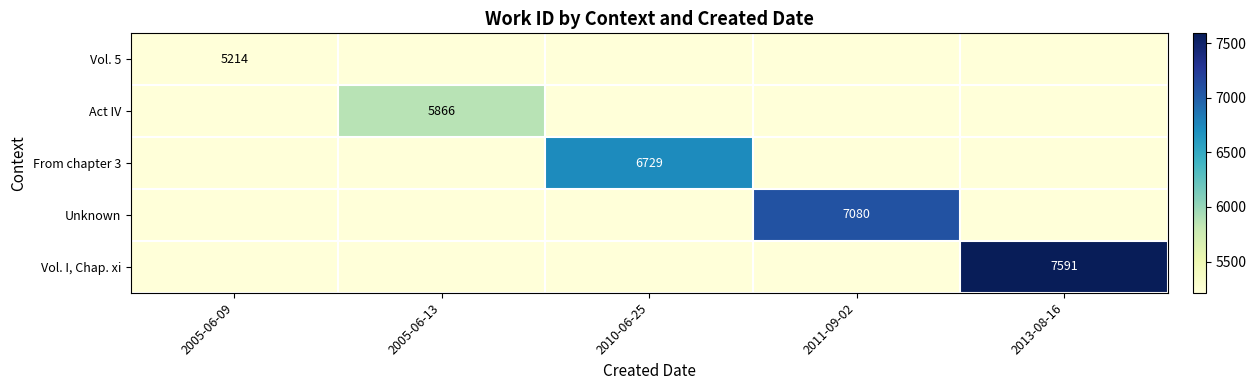

The value of Act IV at 2005-06-13 is 5866. True or false?

True